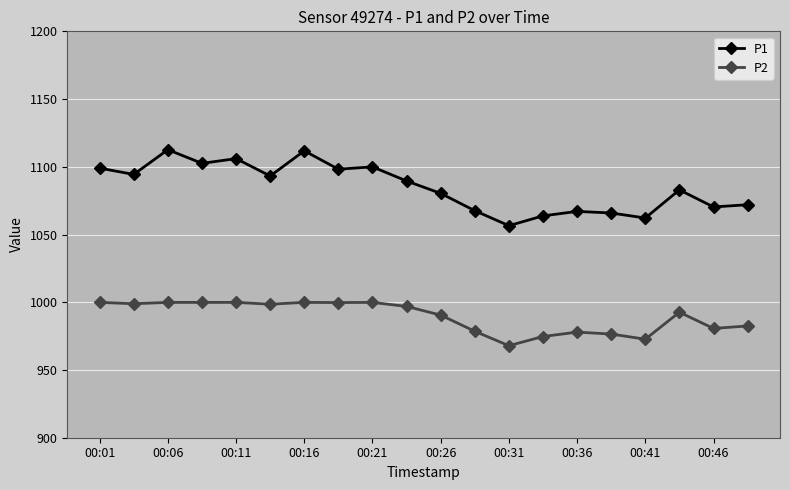

What is the highest value of the P1 series?

1112.6